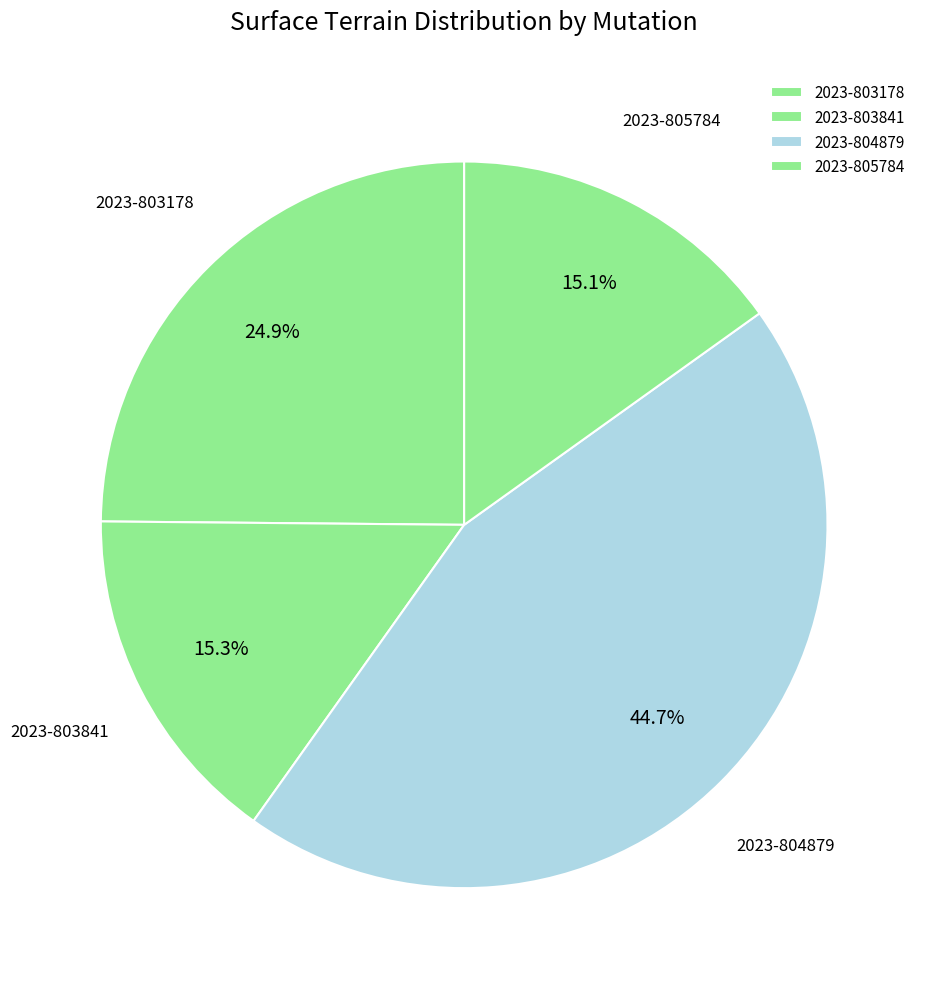

To the nearest percent, what is the average slice percentage?

25%